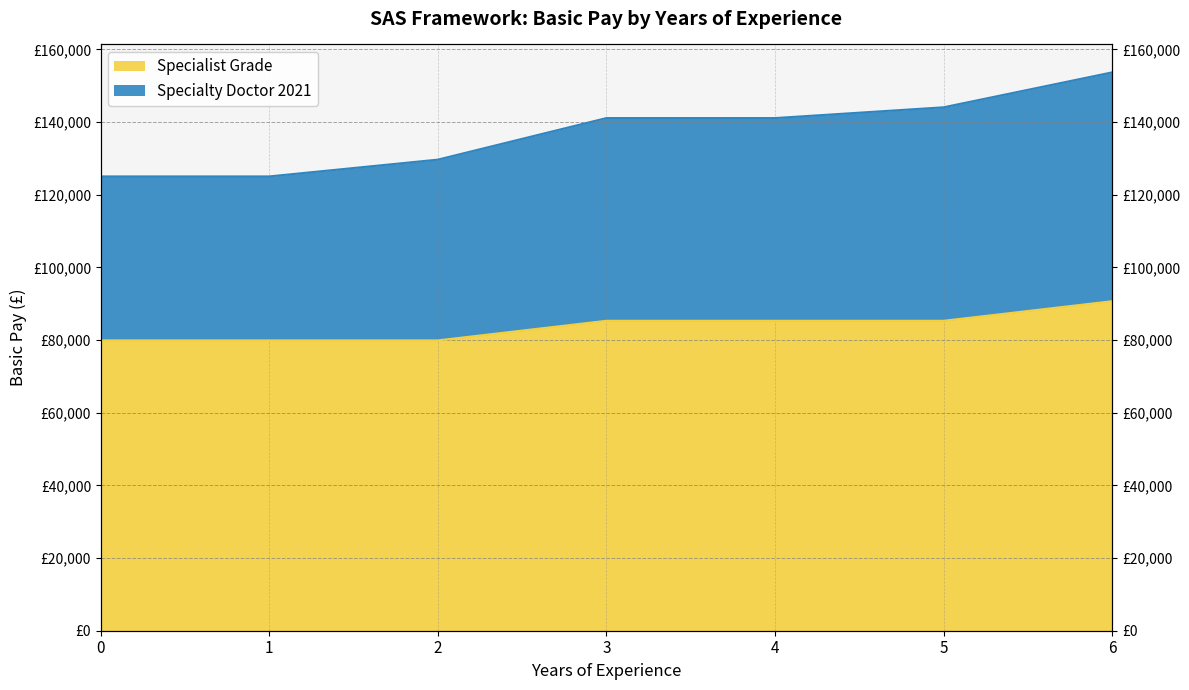

Reading right to left, extract all data points from this chart.

Specialist Grade: 6=90677	5=85286	4=85286	3=85286	2=79894	1=79894	0=79894
Specialty Doctor 2021: 6=153655	5=144042	4=141076	3=141076	2=129639	1=125018	0=125018